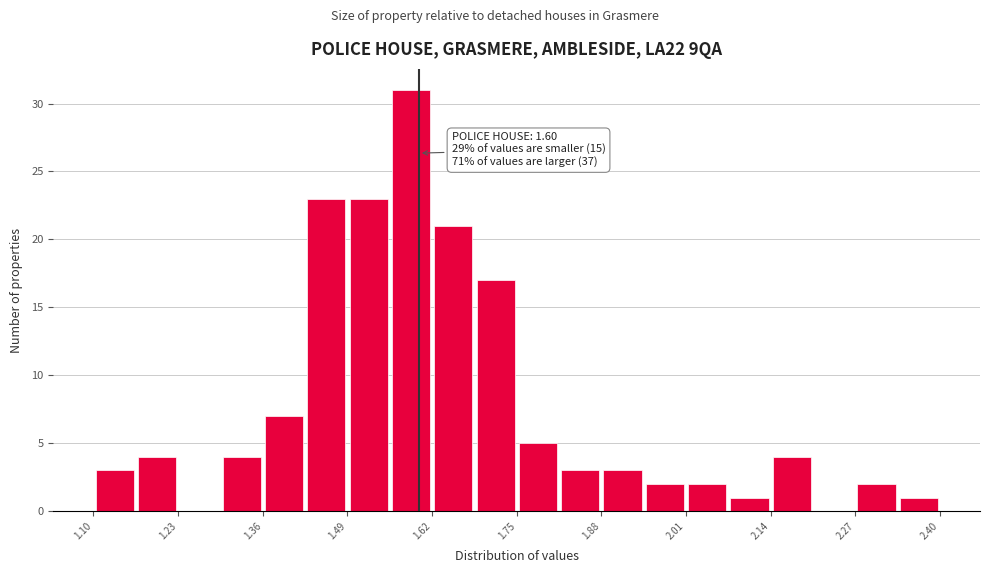

Read against the x-axis, roughly where is the centre of the tallest bar?

1.58